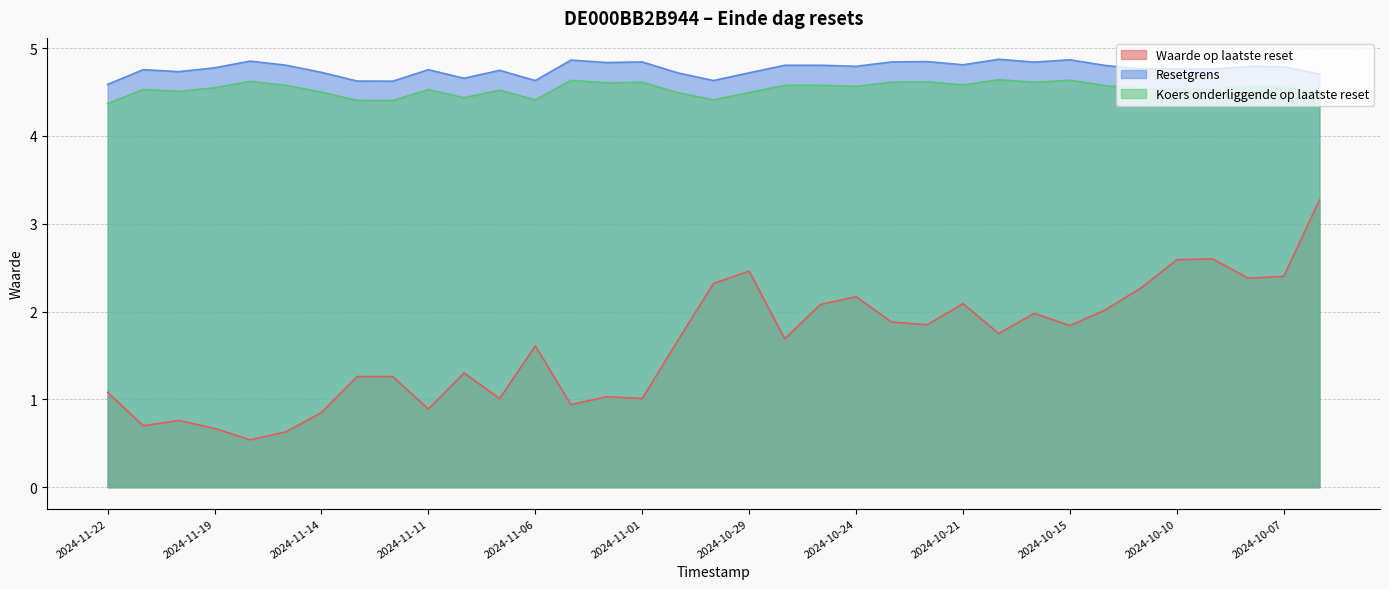

Reading left to right, transcribe all the data shown in this chart.

Waarde op laatste reset: 1.1	0.7	0.8	0.7	0.5	0.6	0.8	1.3	1.3	0.9	1.3	1.0	1.6	0.9	1.0	1.0	1.7	2.3	2.5	1.7	2.1	2.2	1.9	1.9	2.1	1.8	2.0	1.8	2.0	2.3	2.6	2.6	2.4	2.4	3.3
Resetgrens: 4.6	4.8	4.7	4.8	4.9	4.8	4.7	4.6	4.6	4.8	4.7	4.7	4.6	4.9	4.8	4.8	4.7	4.6	4.7	4.8	4.8	4.8	4.8	4.8	4.8	4.9	4.8	4.9	4.8	4.8	4.8	4.8	4.8	4.8	4.7
Koers onderliggende op laatste reset: 4.4	4.5	4.5	4.5	4.6	4.6	4.5	4.4	4.4	4.5	4.4	4.5	4.4	4.6	4.6	4.6	4.5	4.4	4.5	4.6	4.6	4.6	4.6	4.6	4.6	4.6	4.6	4.6	4.6	4.5	4.5	4.5	4.6	4.6	4.5